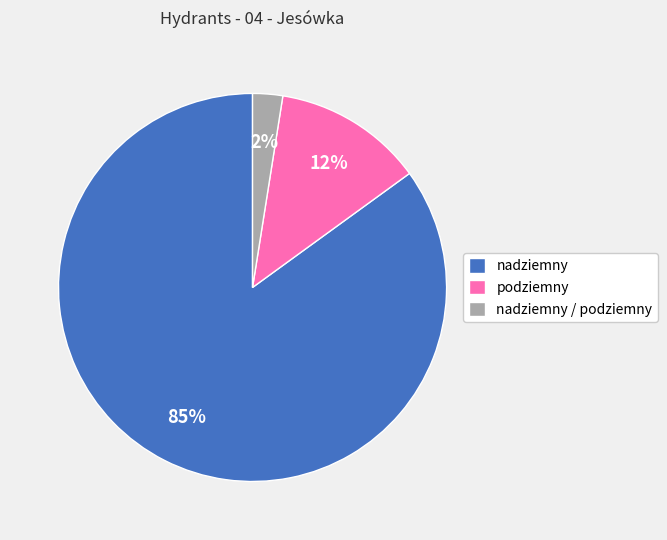

Do nadziemny and podziemny together represent more than half of the pie?

Yes